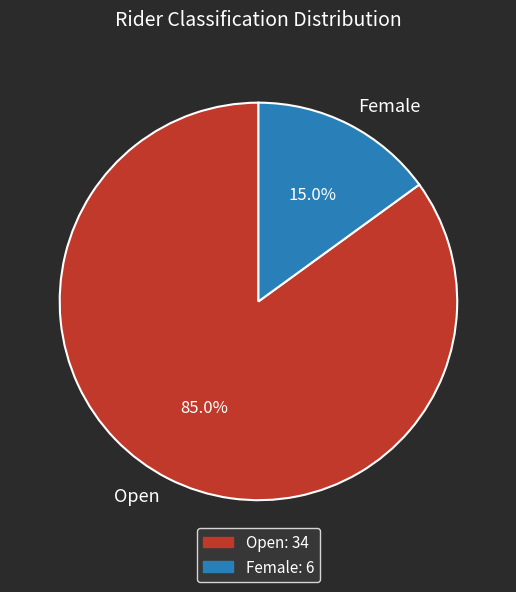

Which category has the biggest portion of the pie?

Open